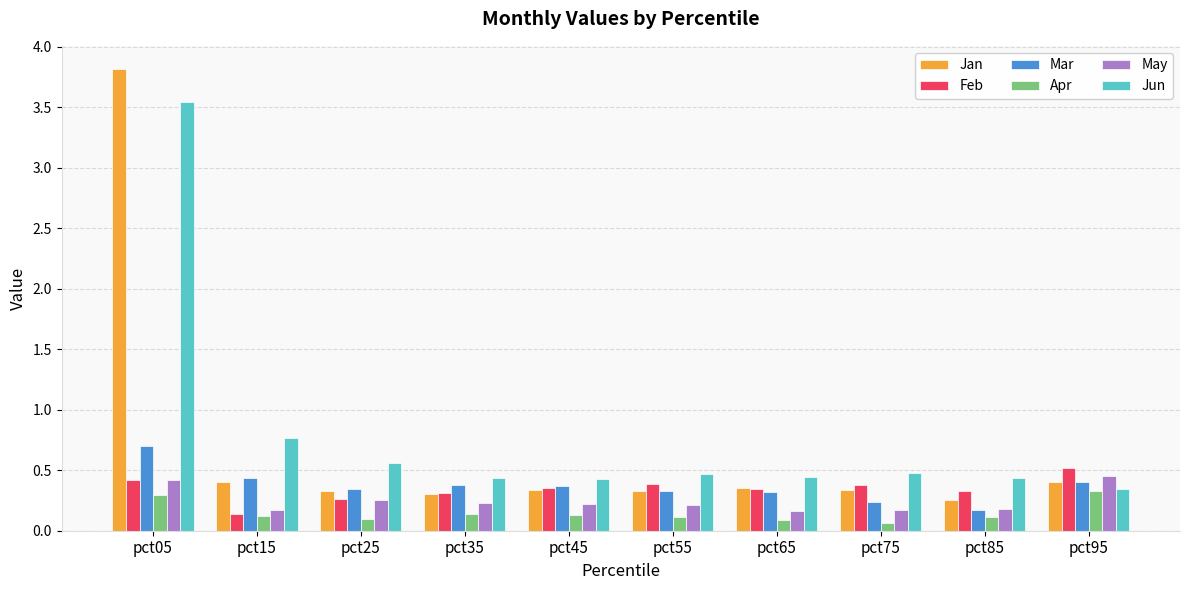

At which label does Mar reach its peak?

pct05